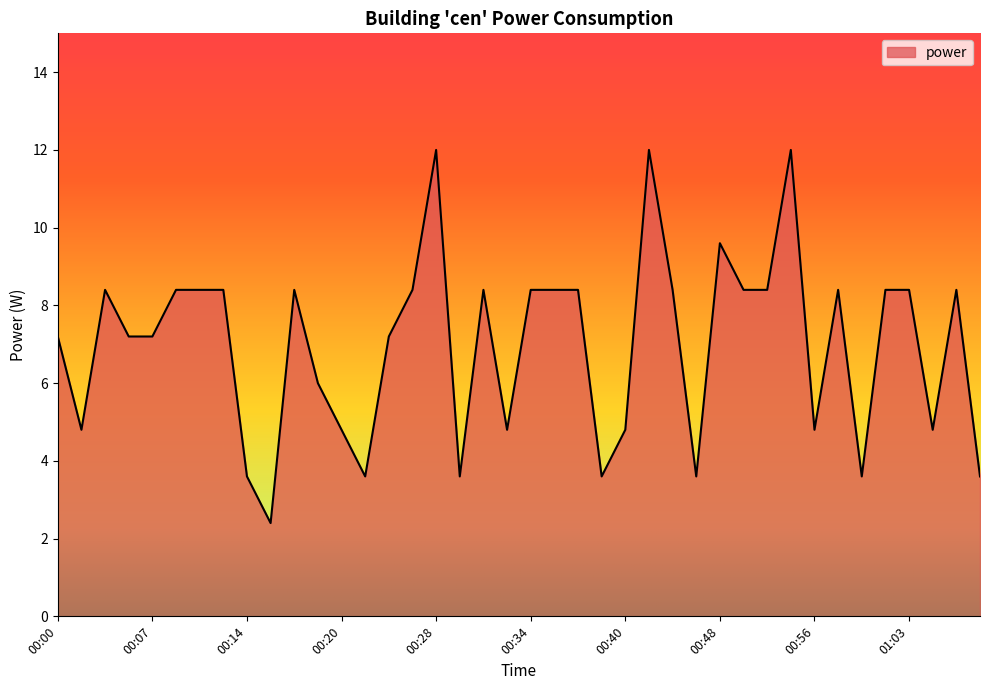

What is the difference between the maximum and minimum values?

9.6